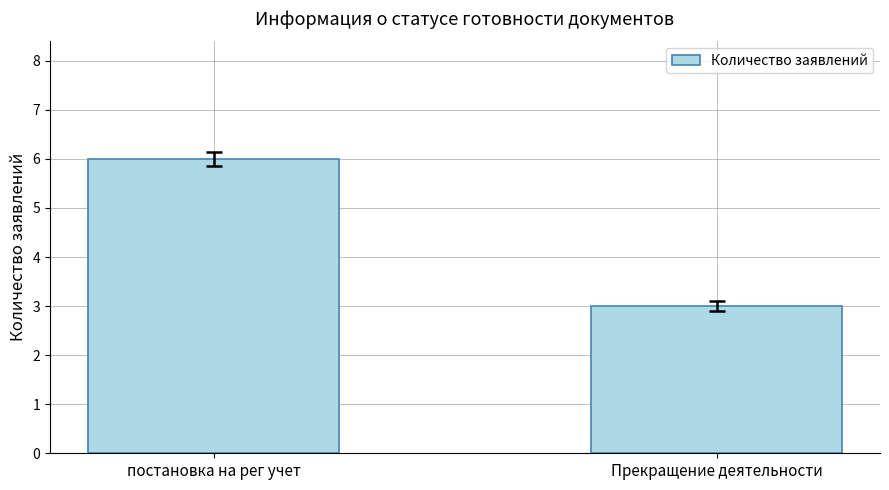

Is it true that the value at постановка на рег учет is 6?

True